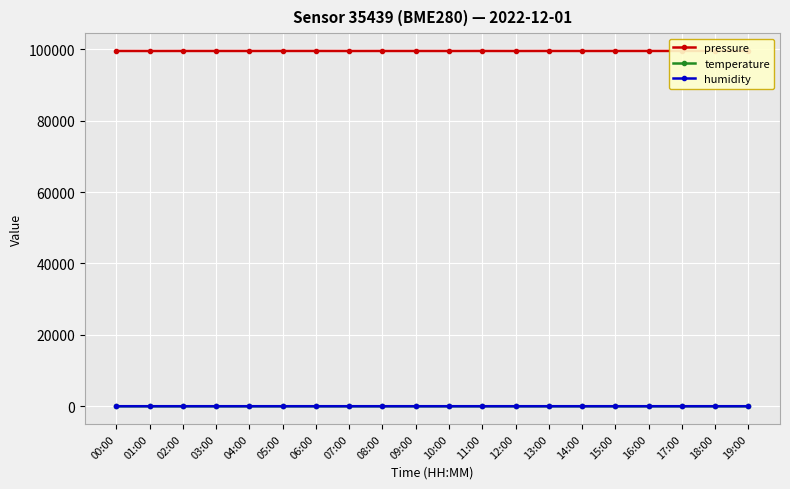

Where is the first local minimum for pressure?

01:00